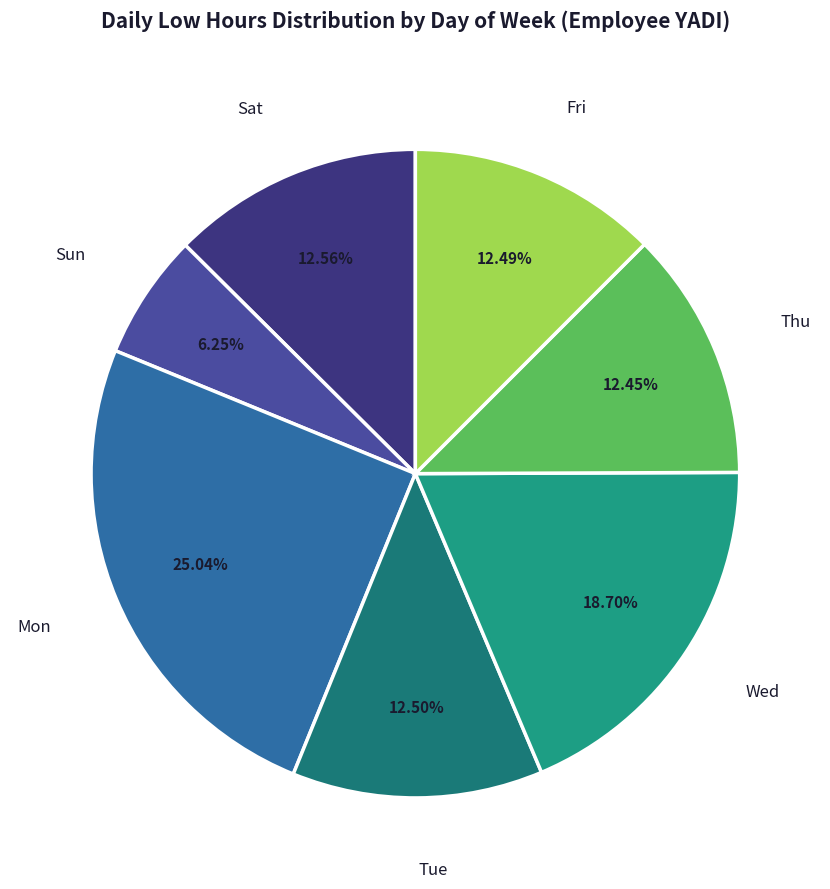

How many slices are in this pie chart?

7